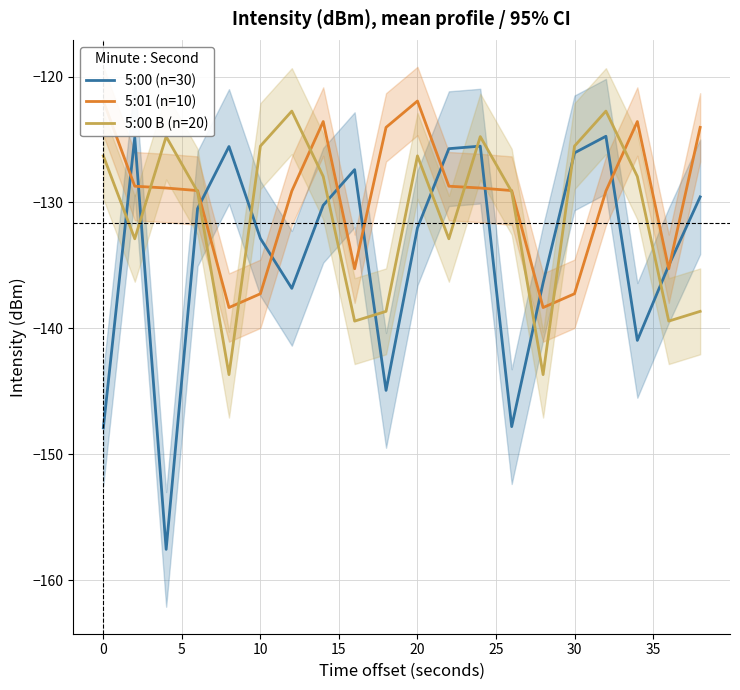

The value of 5:00 B (n=20) at 0 is -126.3. True or false?

True